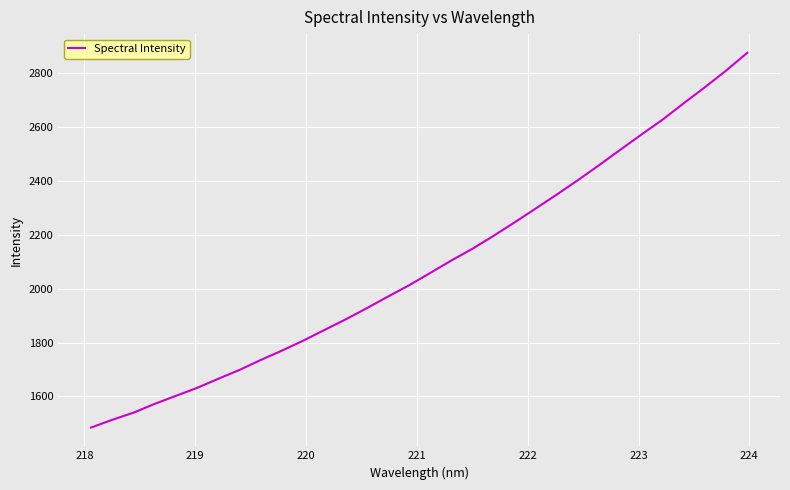

What is the smallest value displayed?

1484.1